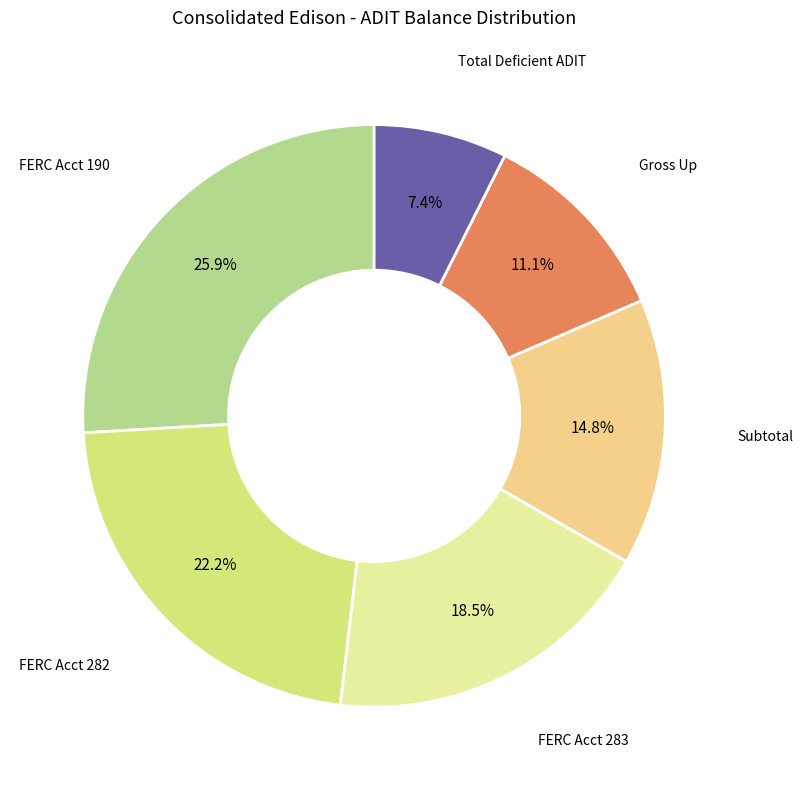

What is the total percentage of FERC Acct 190 and Total Deficient ADIT?

33.3%